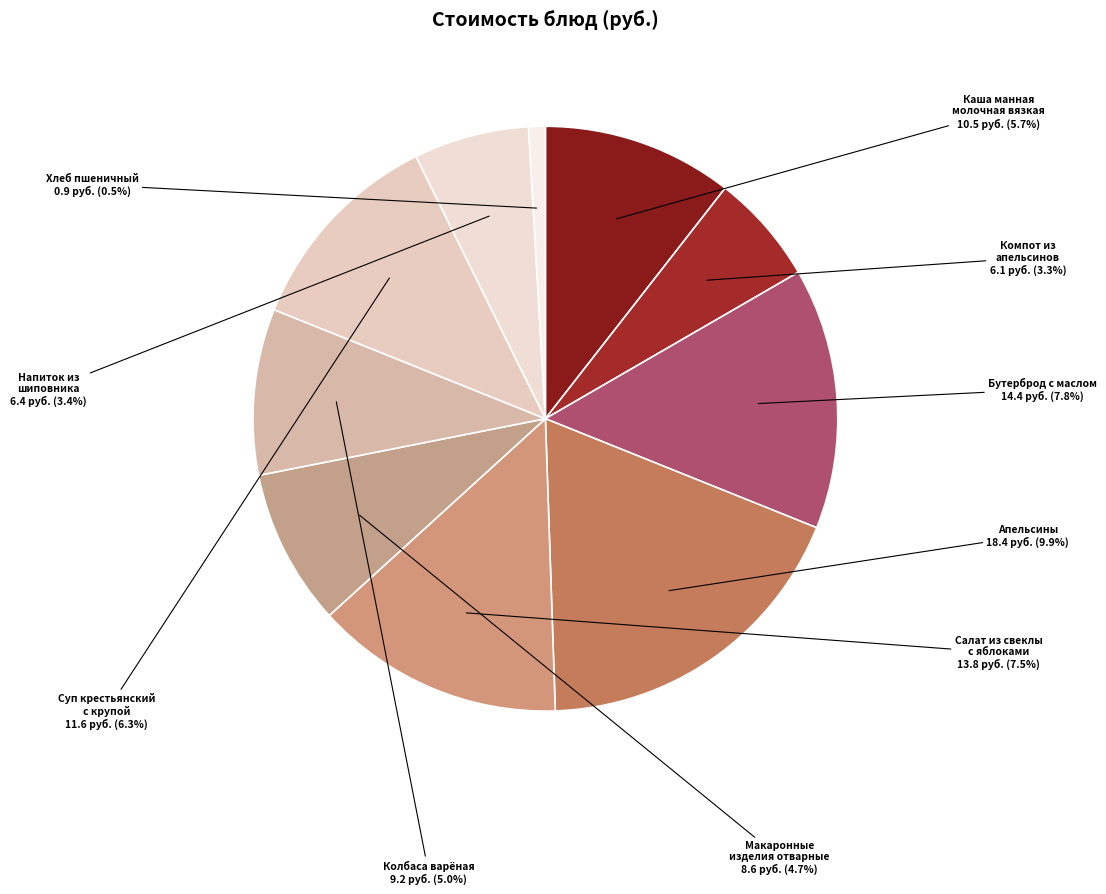

How many slices are in this pie chart?

10